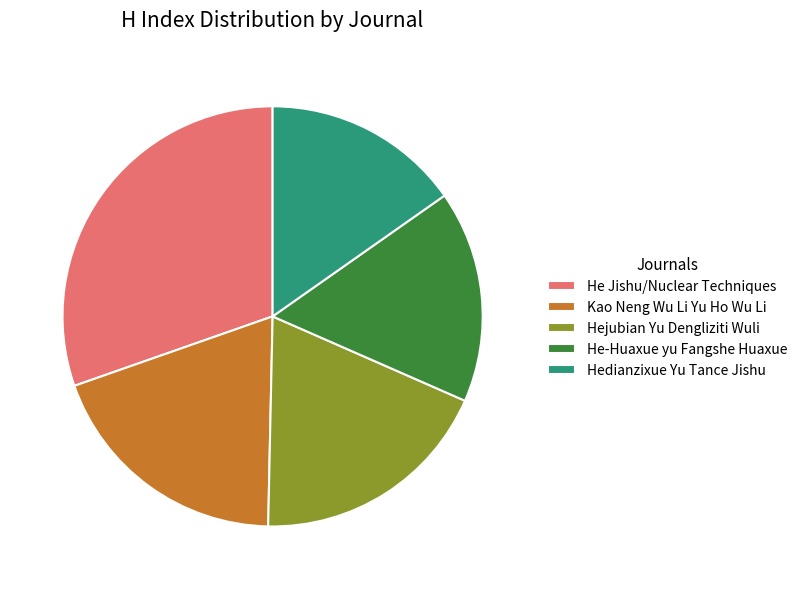

Combined, do Kao Neng Wu Li Yu Ho Wu Li and Hejubian Yu Dengliziti Wuli account for over 50%?

No